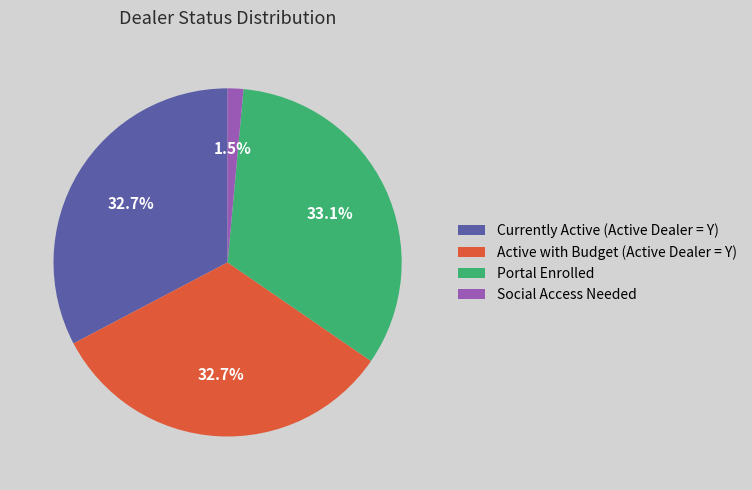

True or false: Social Access Needed accounts for 16% of the total.

False